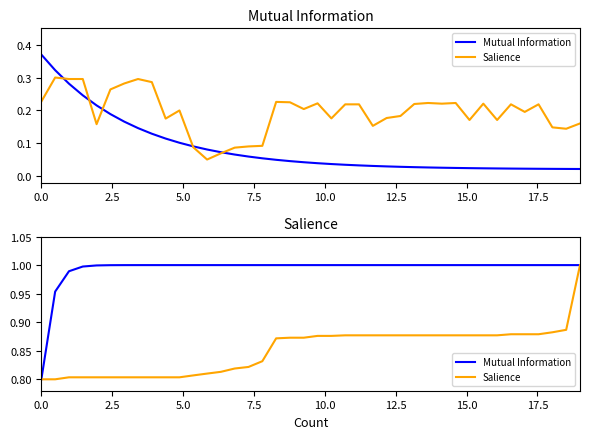

True or false: Salience and Mutual Information intersect in this chart.

False